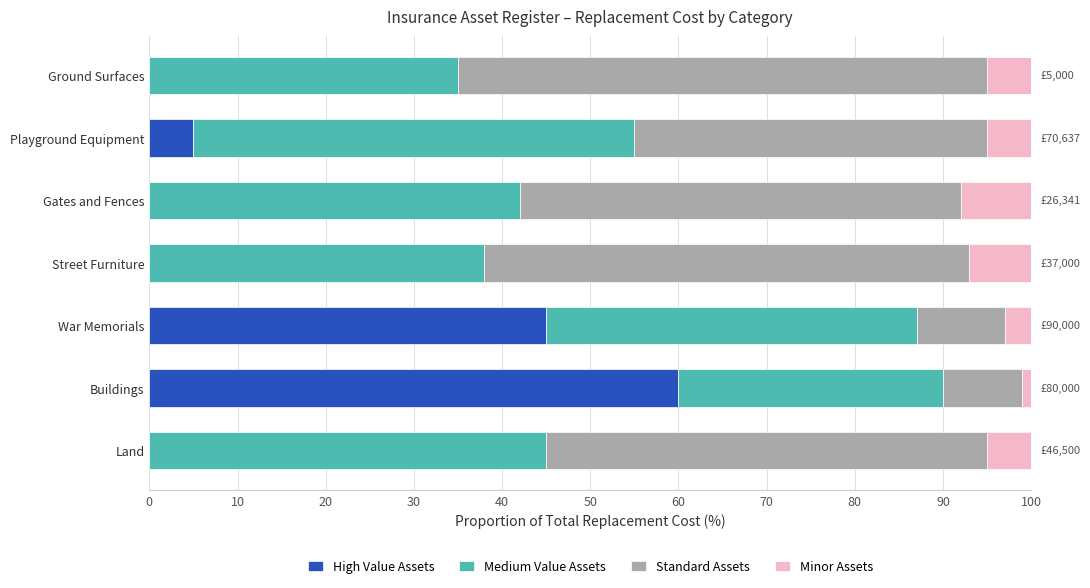

What is the total value across all series at Ground Surfaces?

100